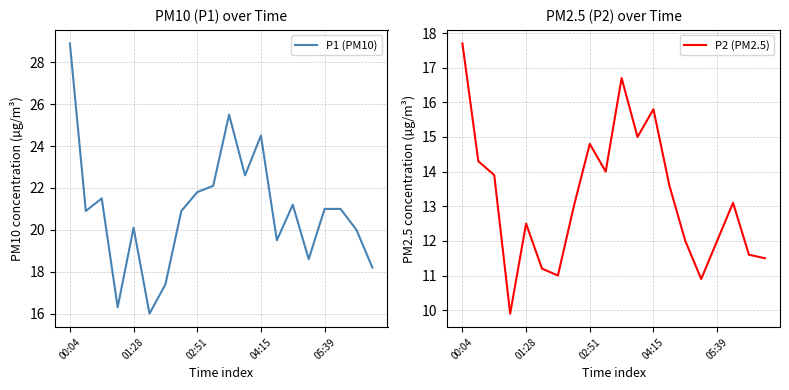

How many lines are shown in the chart?

2